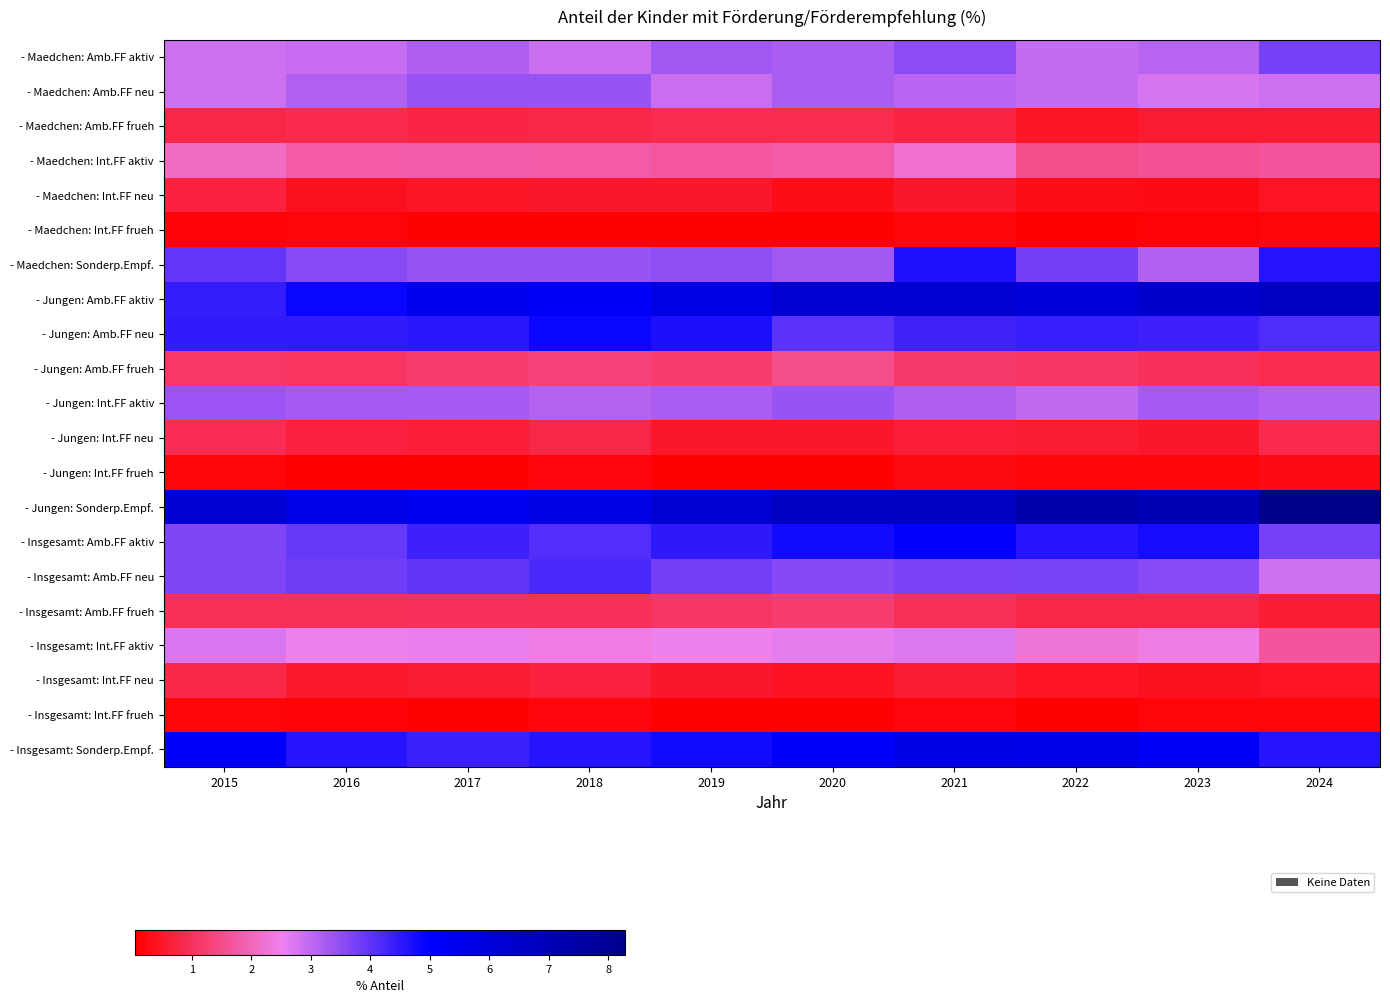

At how many categories does at least one series exceed 7?

3